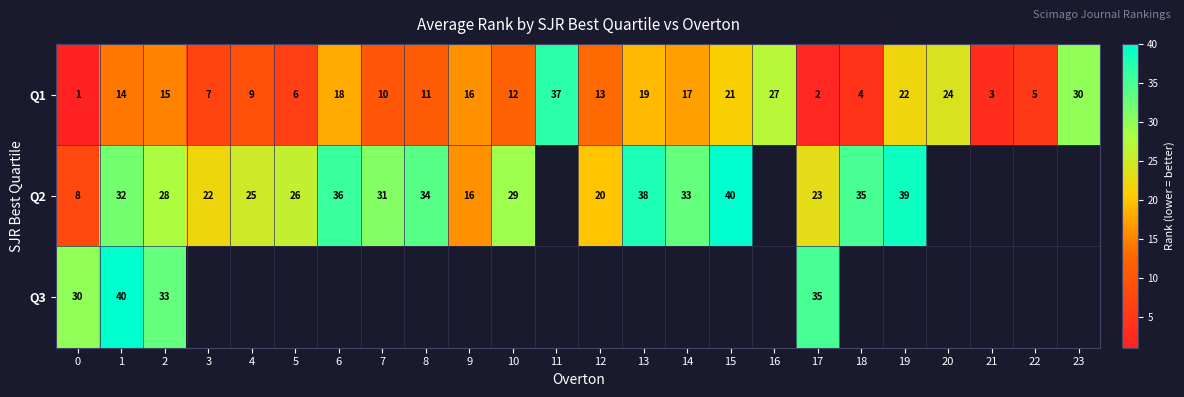

How many data points does each series have?

24